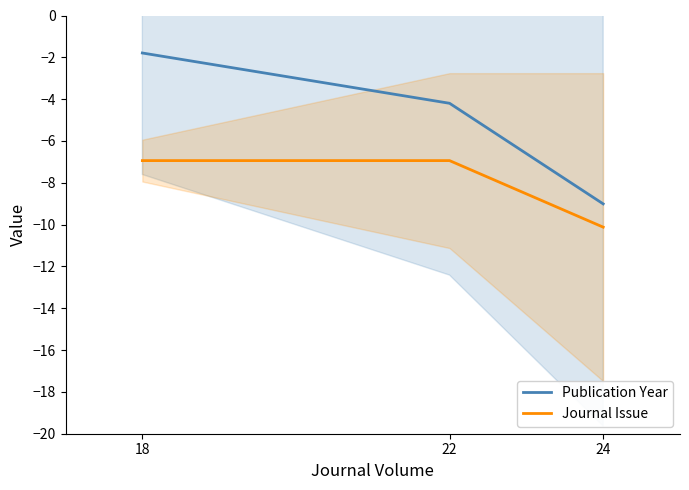

List the series in order of their overall mean, lowest first.

Journal Issue, Publication Year